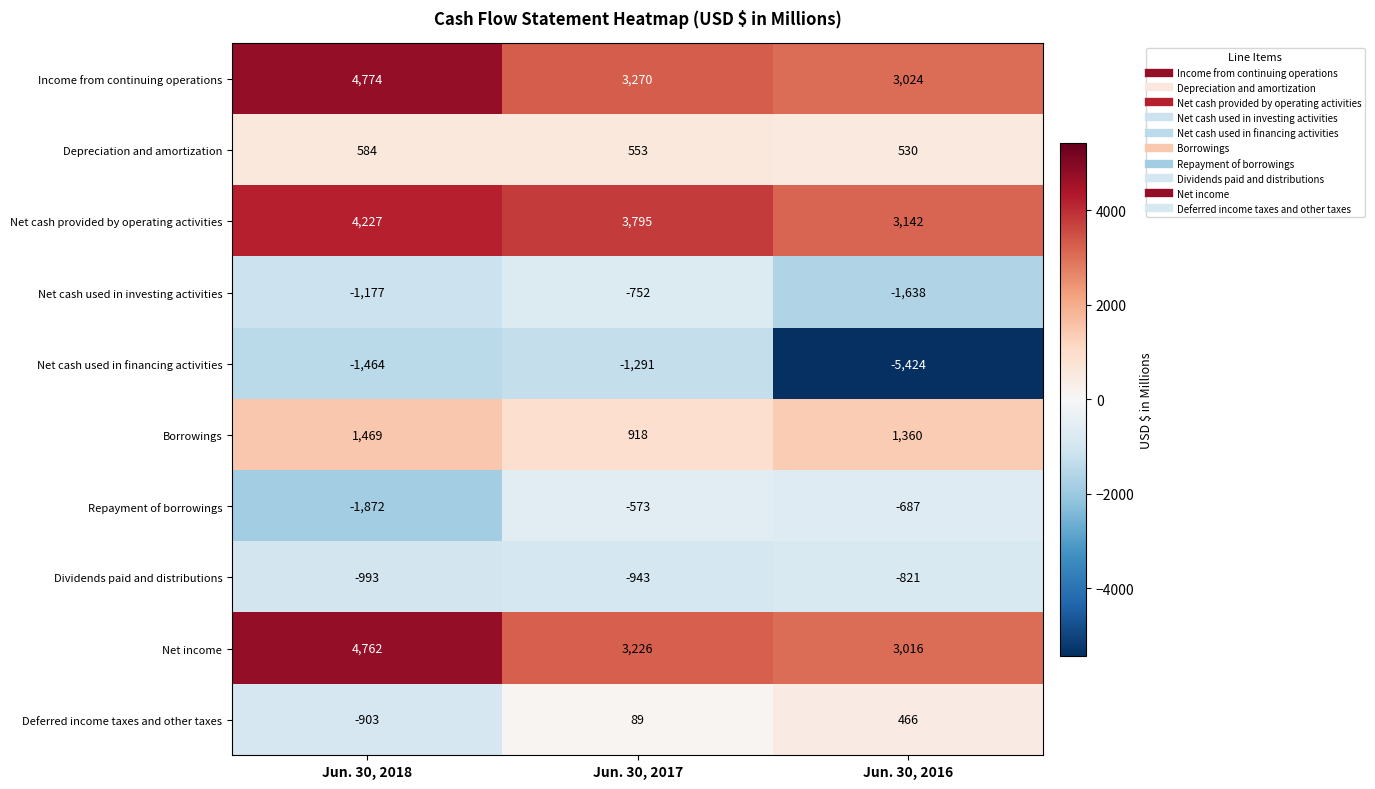

The value of Dividends paid and distributions at Jun. 30, 2018 is -577. True or false?

False